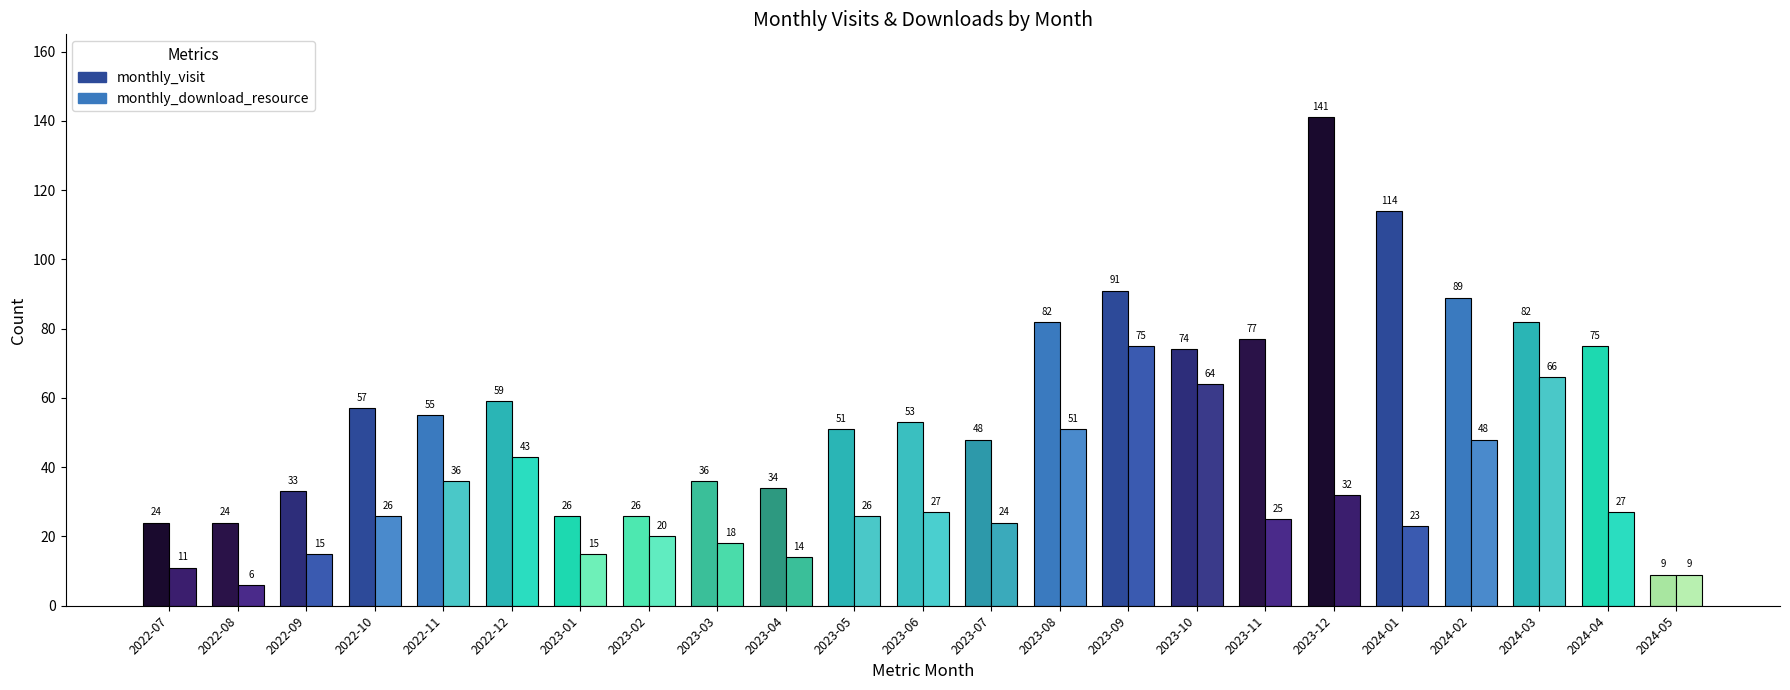

The monthly_download_resource series shows 2 at 2024-05. True or false?

False